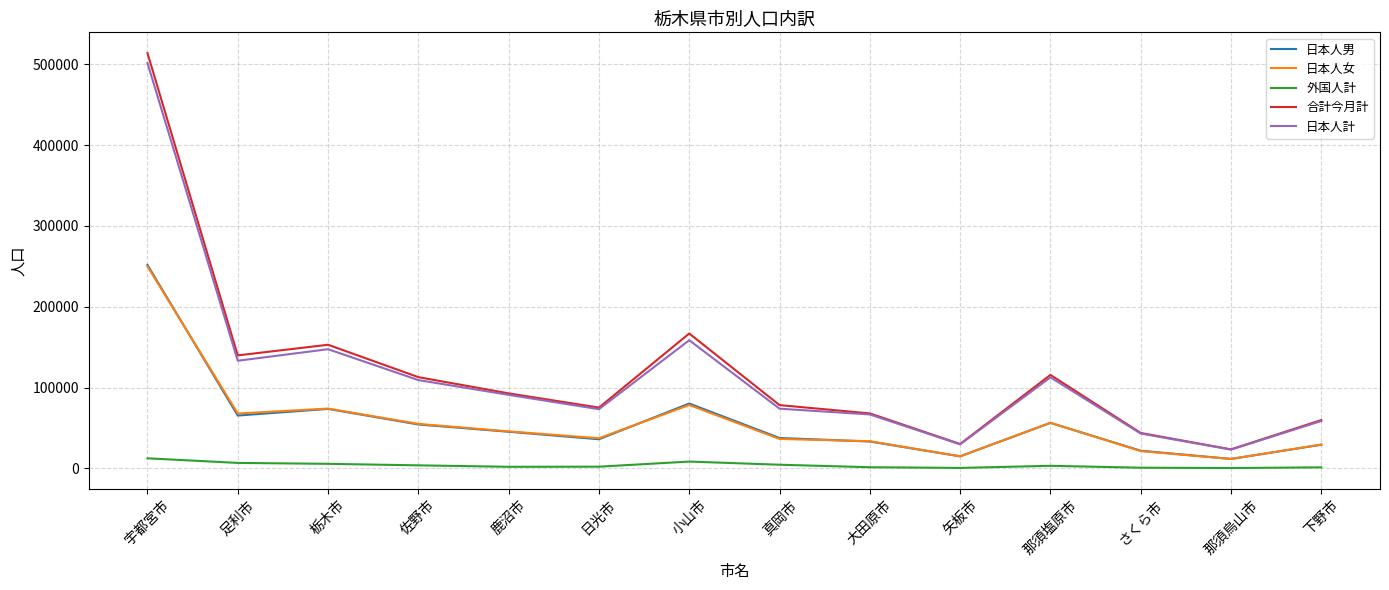

What value does the 合計今月計 series have at 那須烏山市, to the nearest 10?

23440